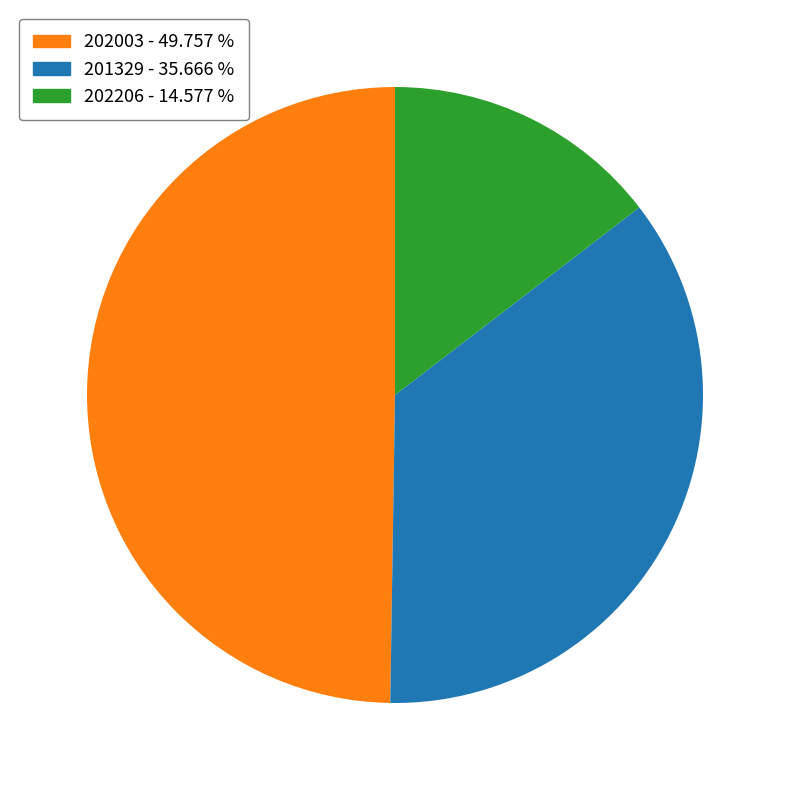

Rank the categories by value from lowest to highest.

202206, 201329, 202003